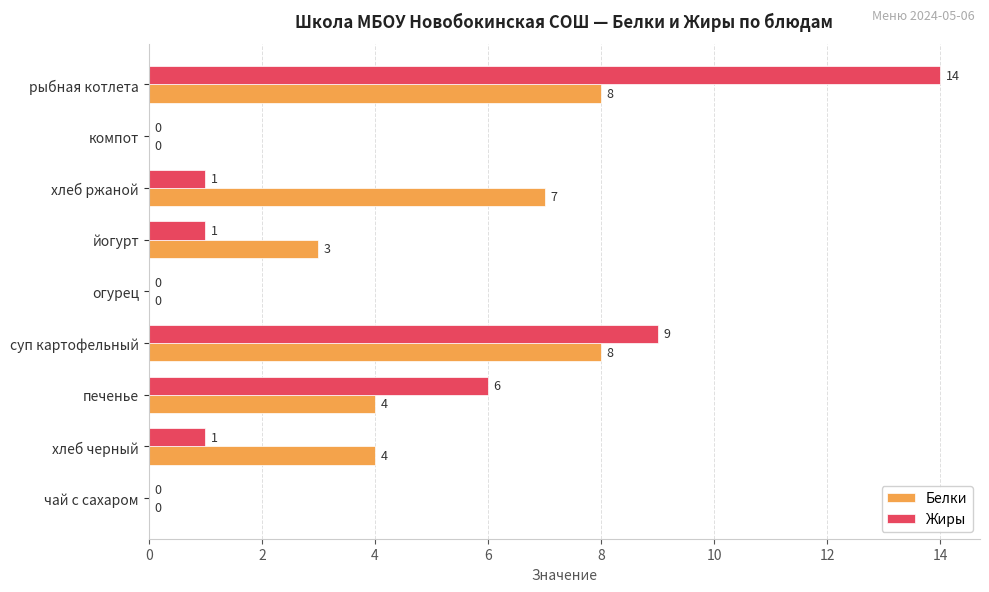

The value of Жиры at печенье is 9. True or false?

False